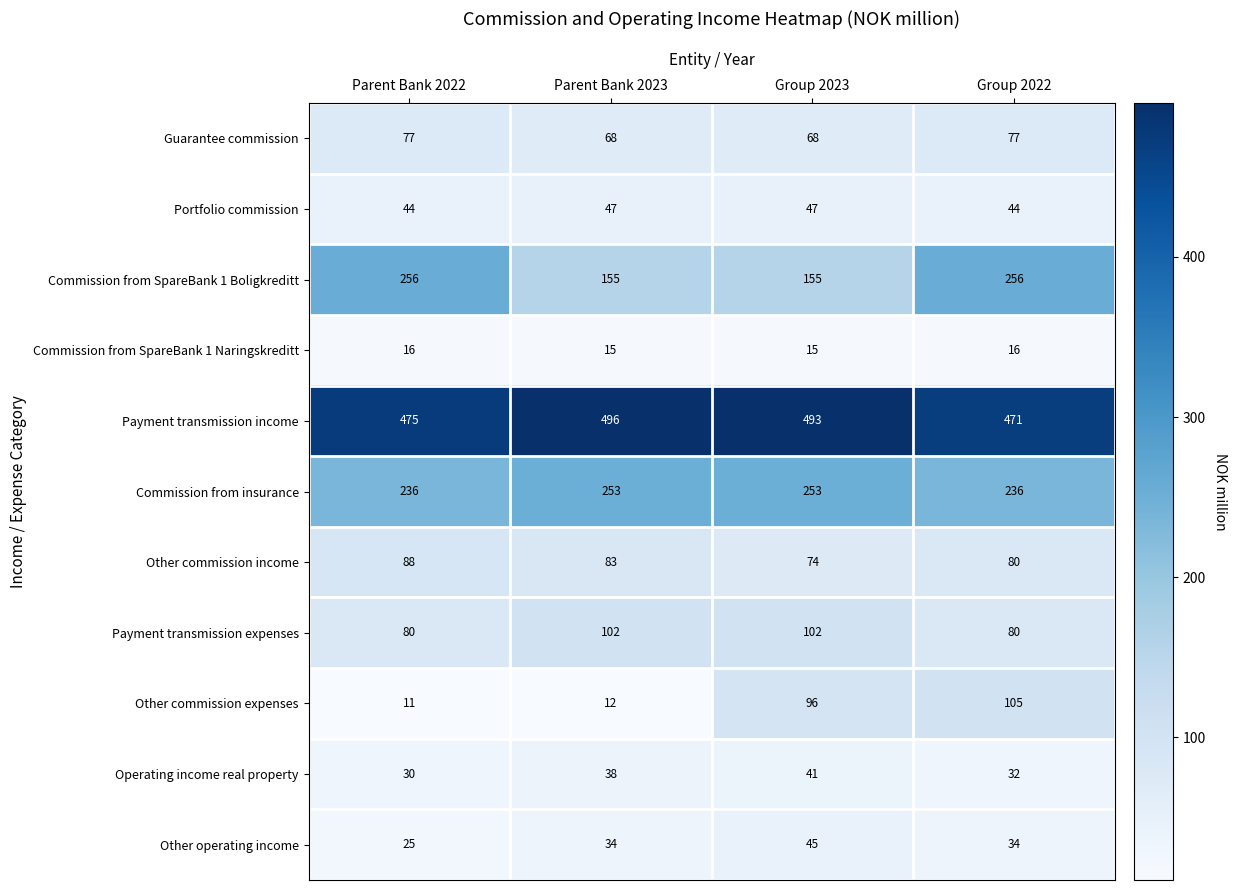

Count the number of categories in the chart.

4